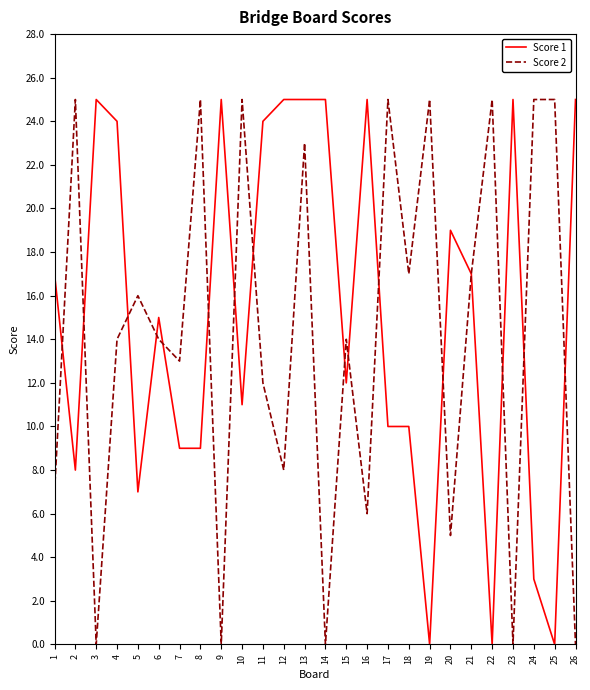

Where is the first local maximum for Score 2?

2